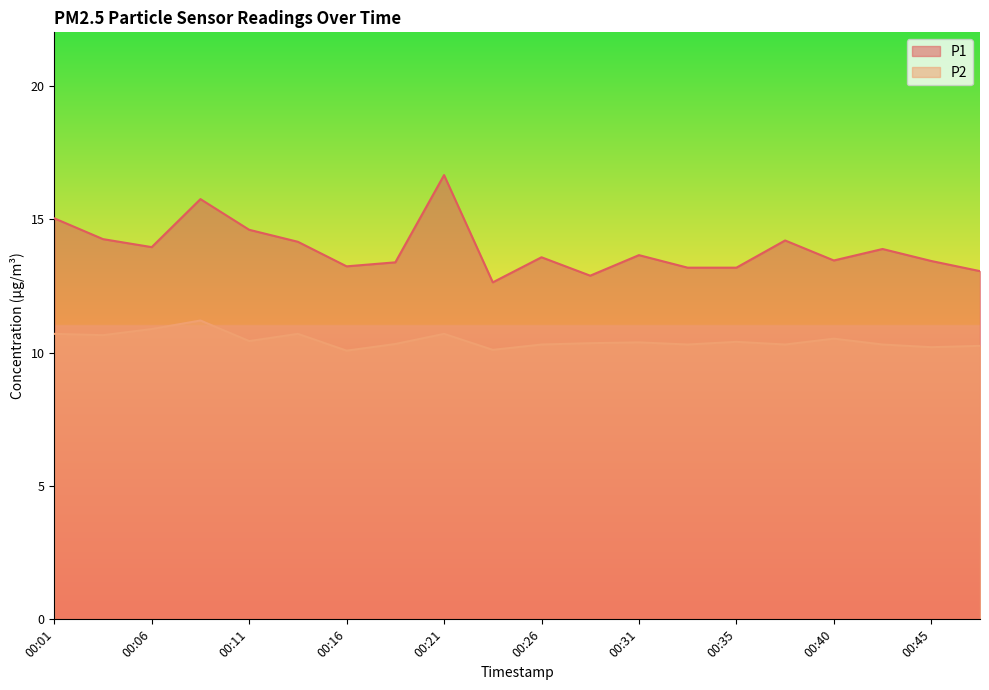

Reading left to right, extract all data points from this chart.

P1: 00:01=15.0	00:04=14.2	00:06=13.9	00:09=15.8	00:11=14.6	00:13=14.2	00:16=13.2	00:18=13.4	00:21=16.6	00:23=12.6	00:26=13.6	00:28=12.9	00:31=13.7	00:33=13.2	00:35=13.2	00:38=14.2	00:40=13.4	00:43=13.9	00:45=13.4	00:48=13.1
P2: 00:01=10.7	00:04=10.7	00:06=10.9	00:09=11.2	00:11=10.4	00:13=10.7	00:16=10.1	00:18=10.3	00:21=10.7	00:23=10.1	00:26=10.3	00:28=10.3	00:31=10.4	00:33=10.3	00:35=10.4	00:38=10.3	00:40=10.5	00:43=10.3	00:45=10.2	00:48=10.2